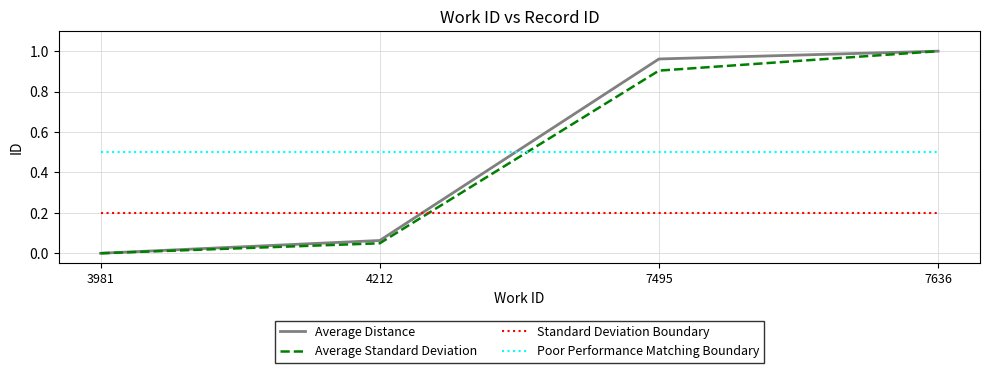

Is it true that Standard Deviation Boundary equals 0.2 at 4212?

True